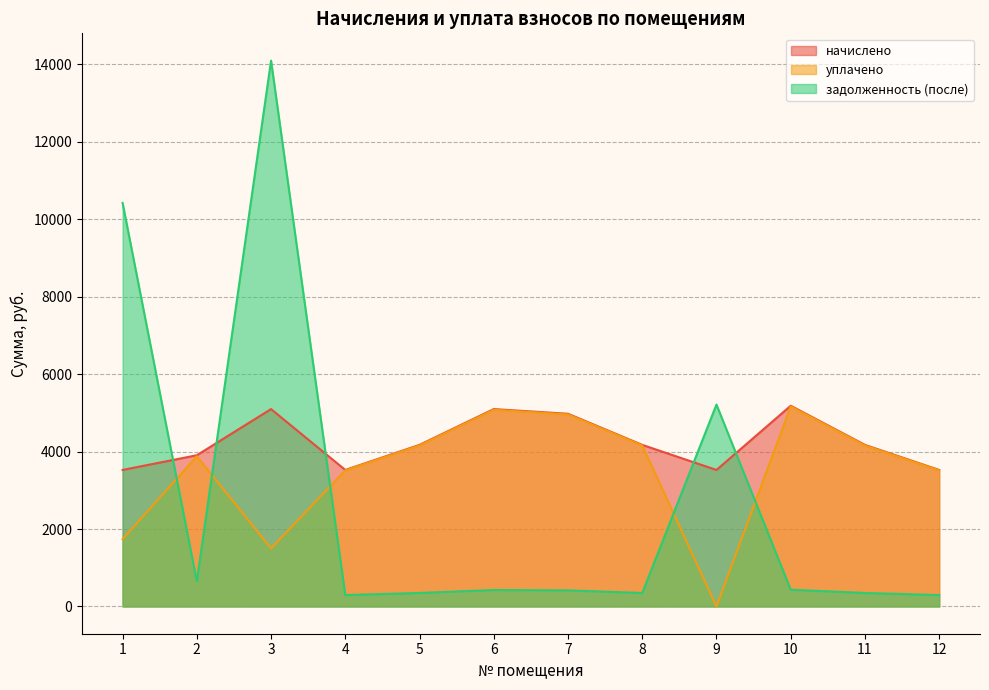

Which series ends up on top after the final intersection of задолженность (после) and уплачено?

уплачено